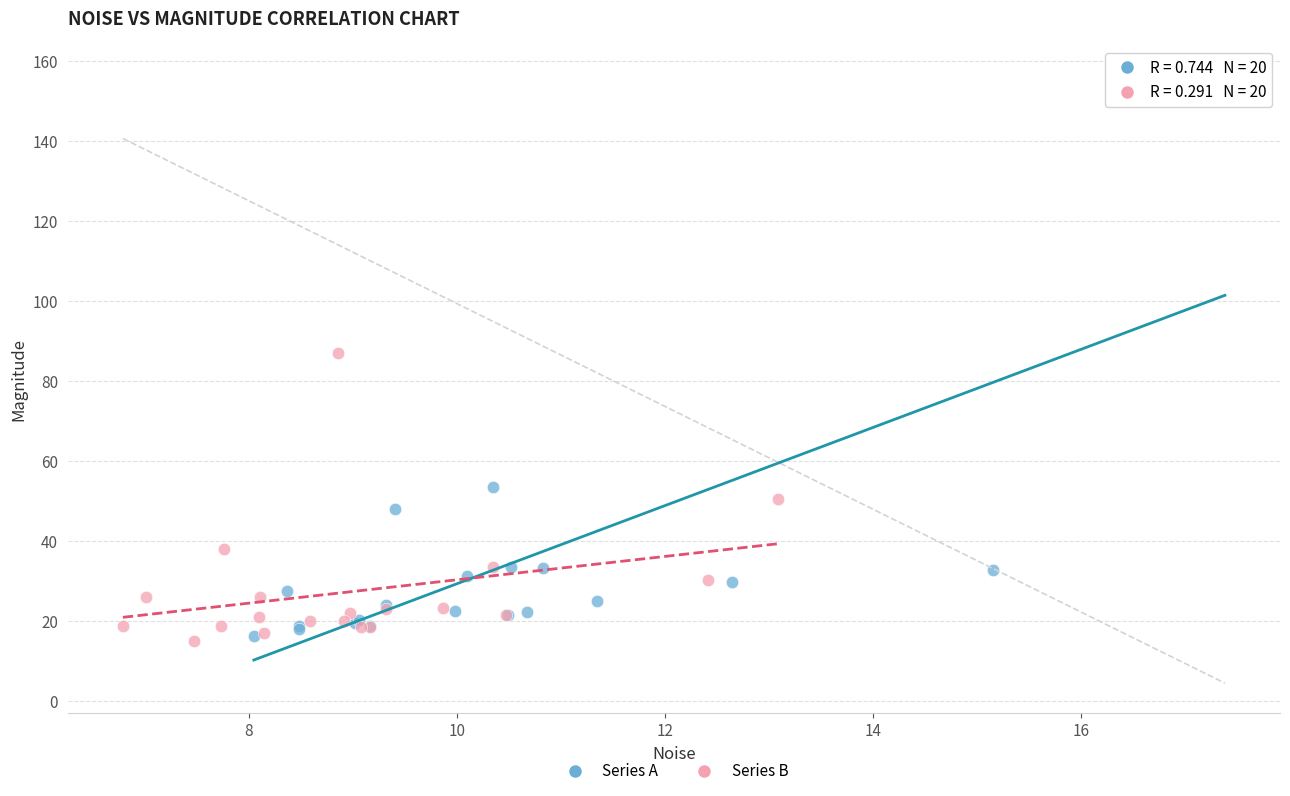

Which series has the largest Y range (max minus min)?

Series A